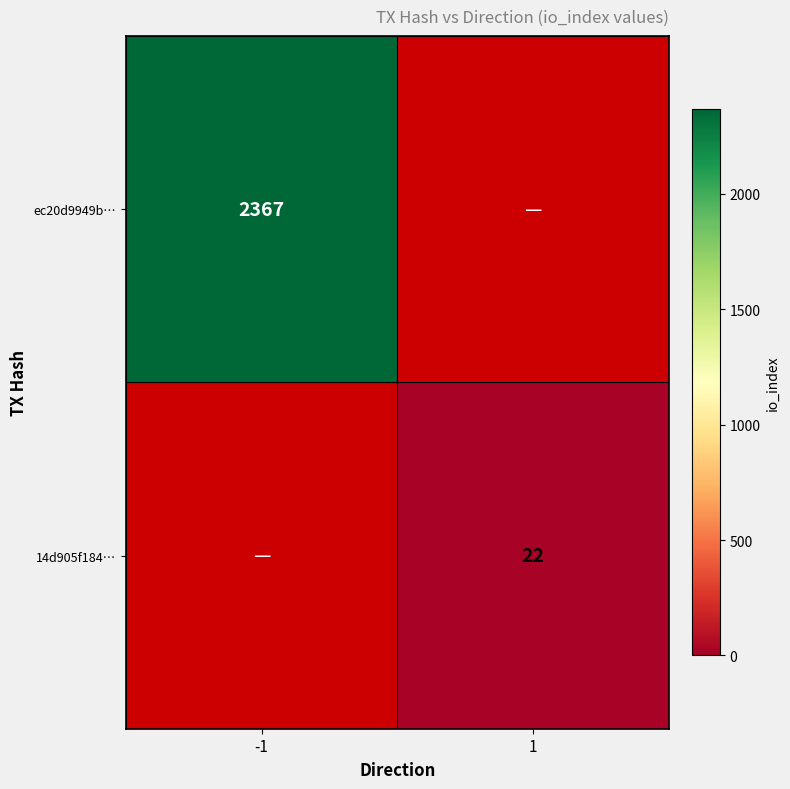

The 14d905f184… series shows 22 at 1. True or false?

True